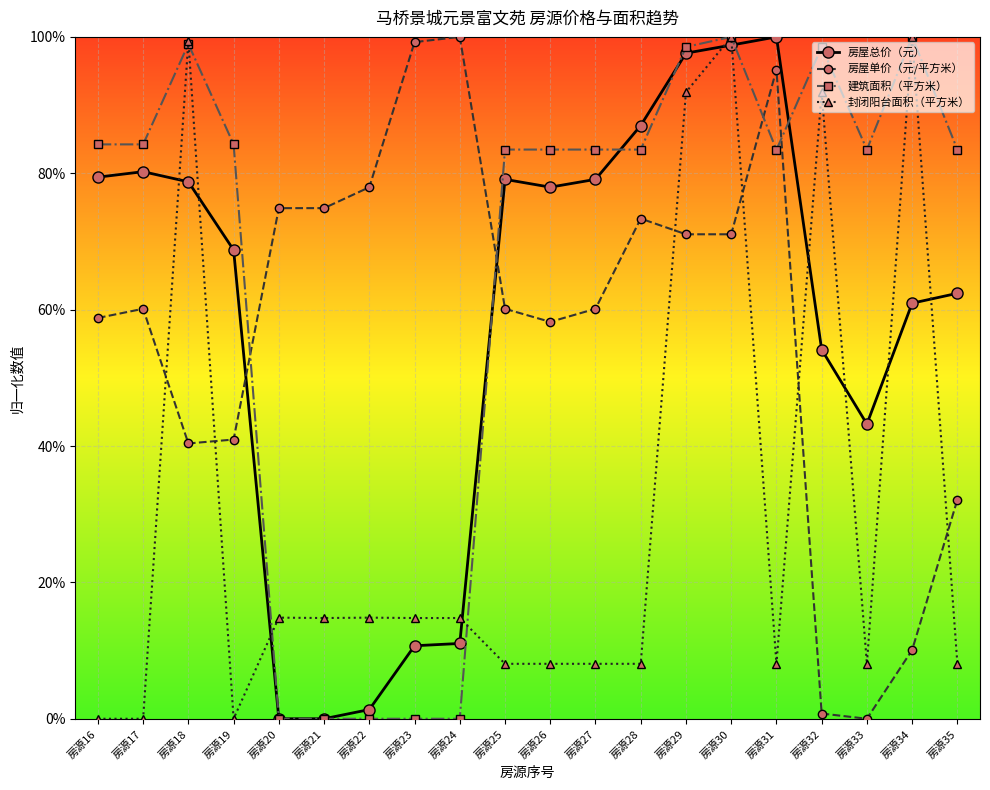

What is the total value across all series at 房源22?

0.9